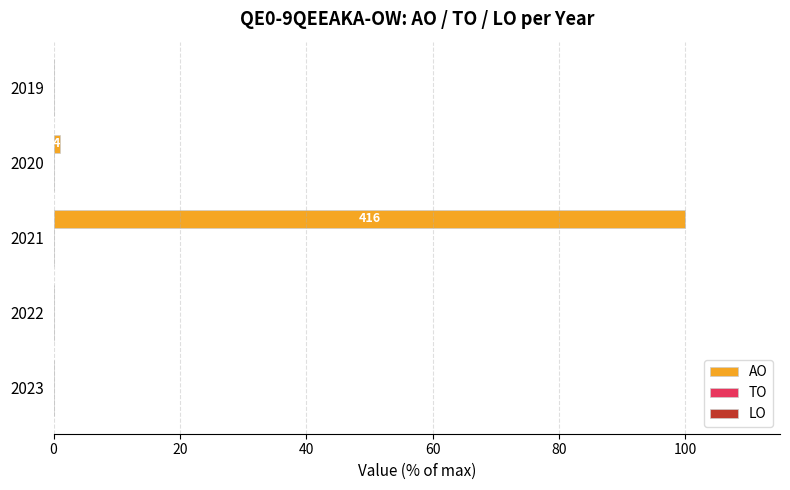

Reading top to bottom, extract all data points from this chart.

2019=0.0	2020=1.0	2021=100.0	2022=0.0	2023=0.0